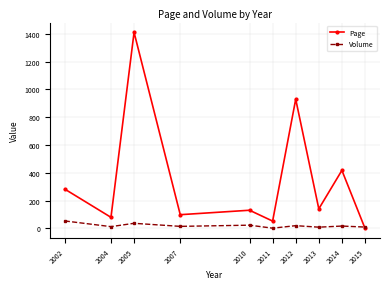

The value of Page at 2013 is 141.1. True or false?

True